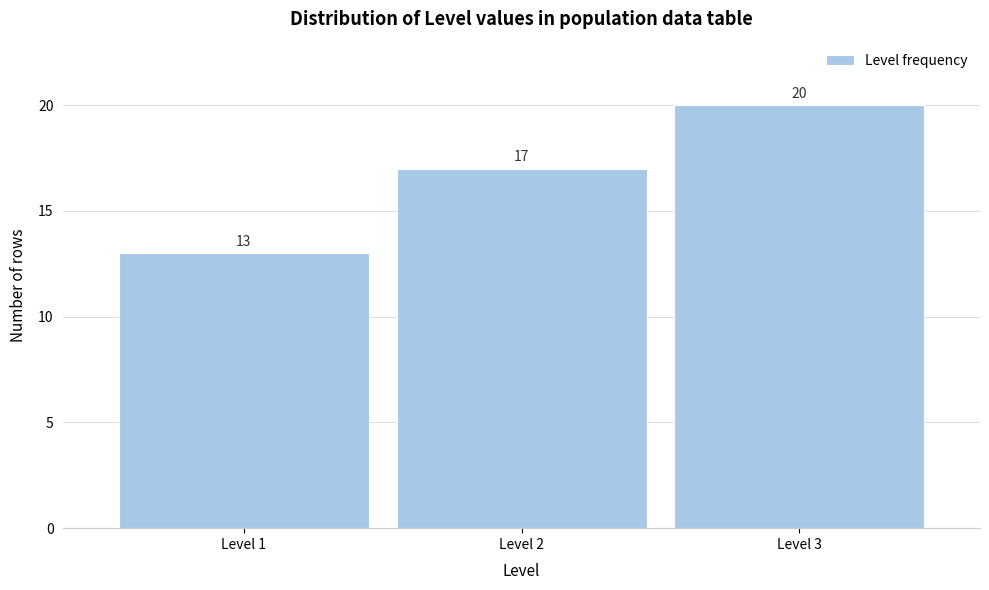

How tall is the bar that spans 1.5 to 2.5 on the x-axis?

17